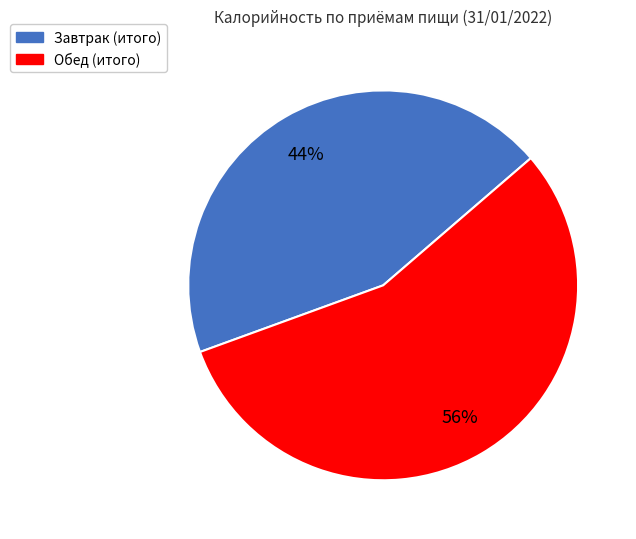

Is the sum of Обед (итого) and Завтрак (итого) greater than half?

Yes